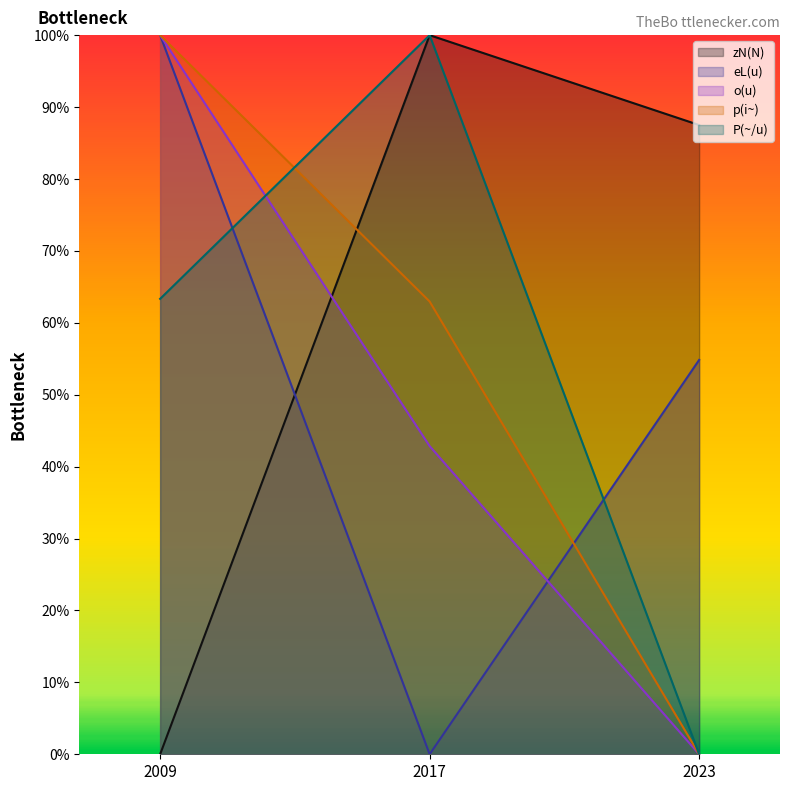

Rank the series at 2017 from highest to lowest value.

zN(N), P(~/u), p(i~), o(u), eL(u)